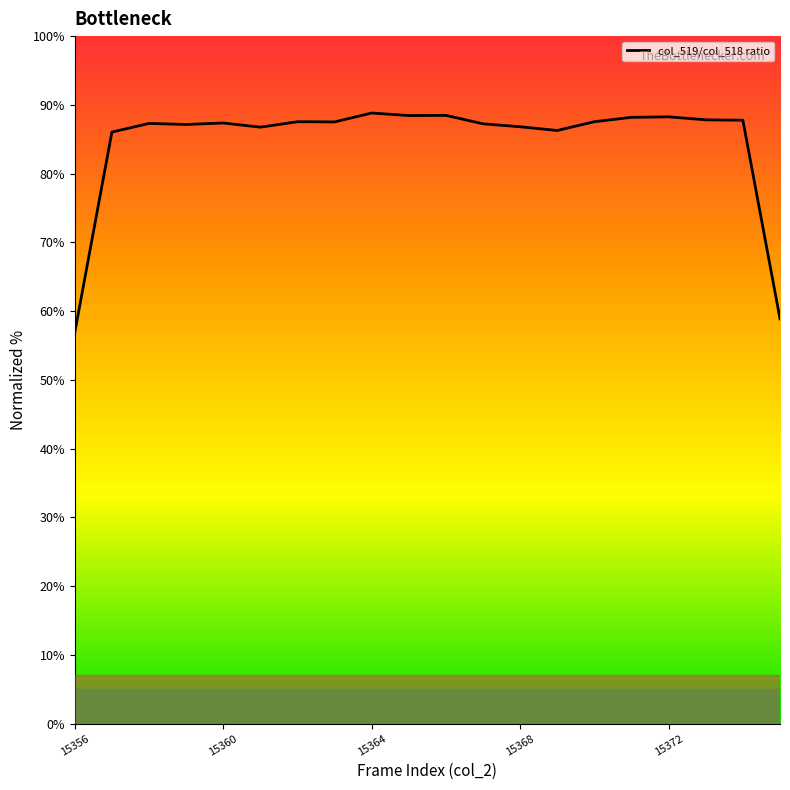

True or false: there are more than 1 points higher than both neighbors.

True